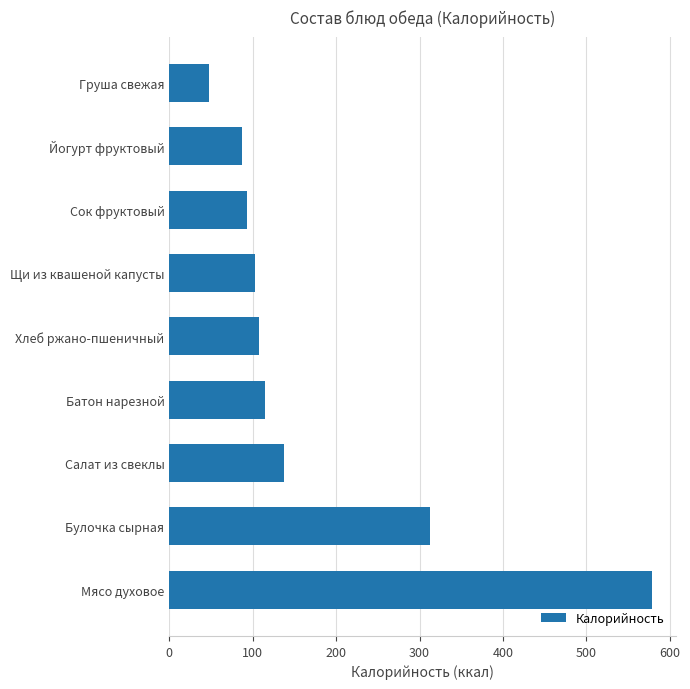

What is the sum of all values?

1581